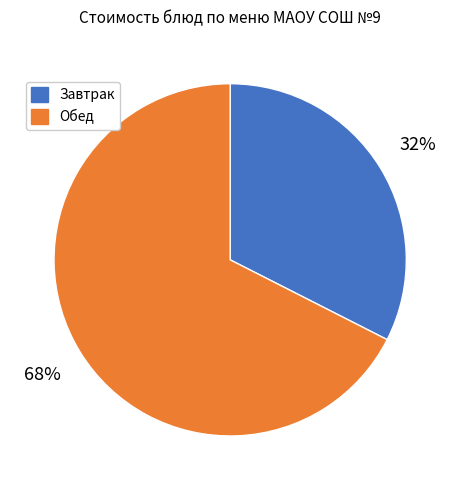

To the nearest percent, what is the average slice percentage?

50%